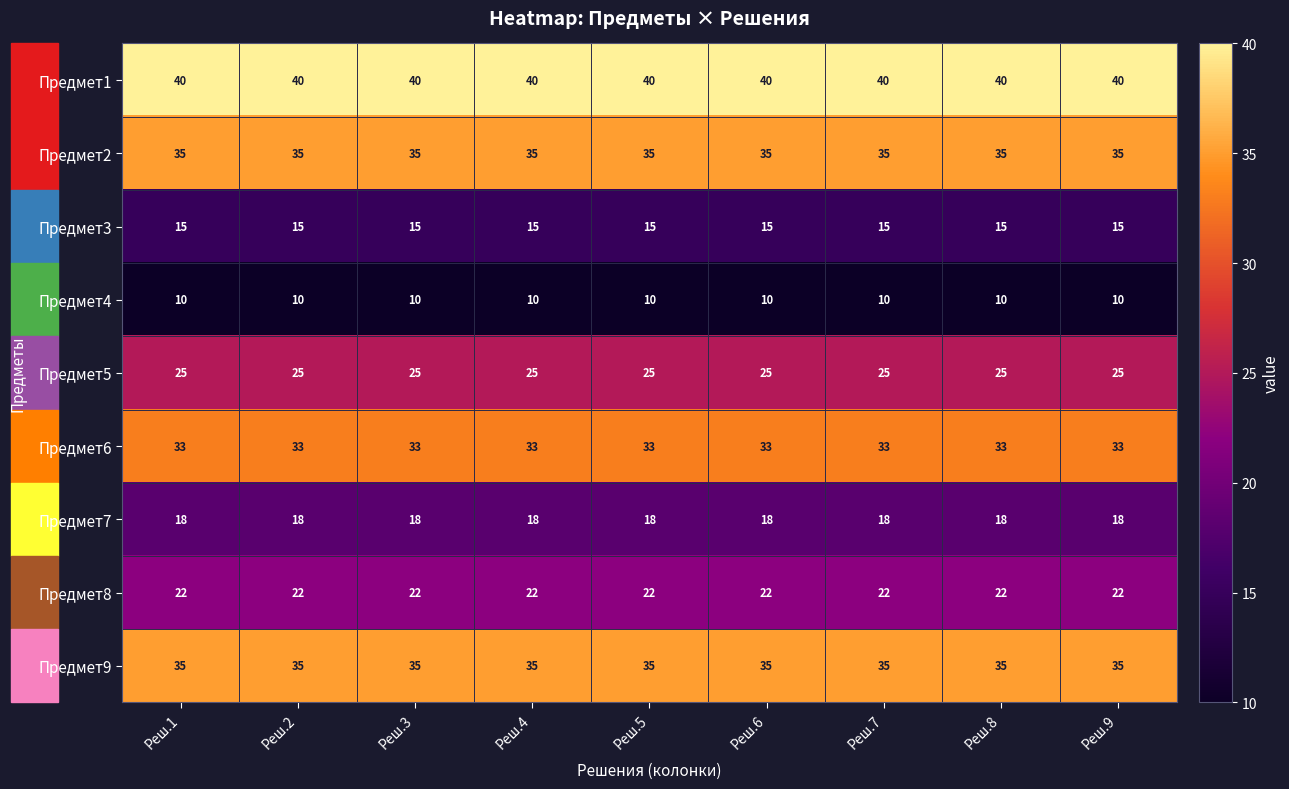

What is the spread (max minus min) of values at Реш.3?

30